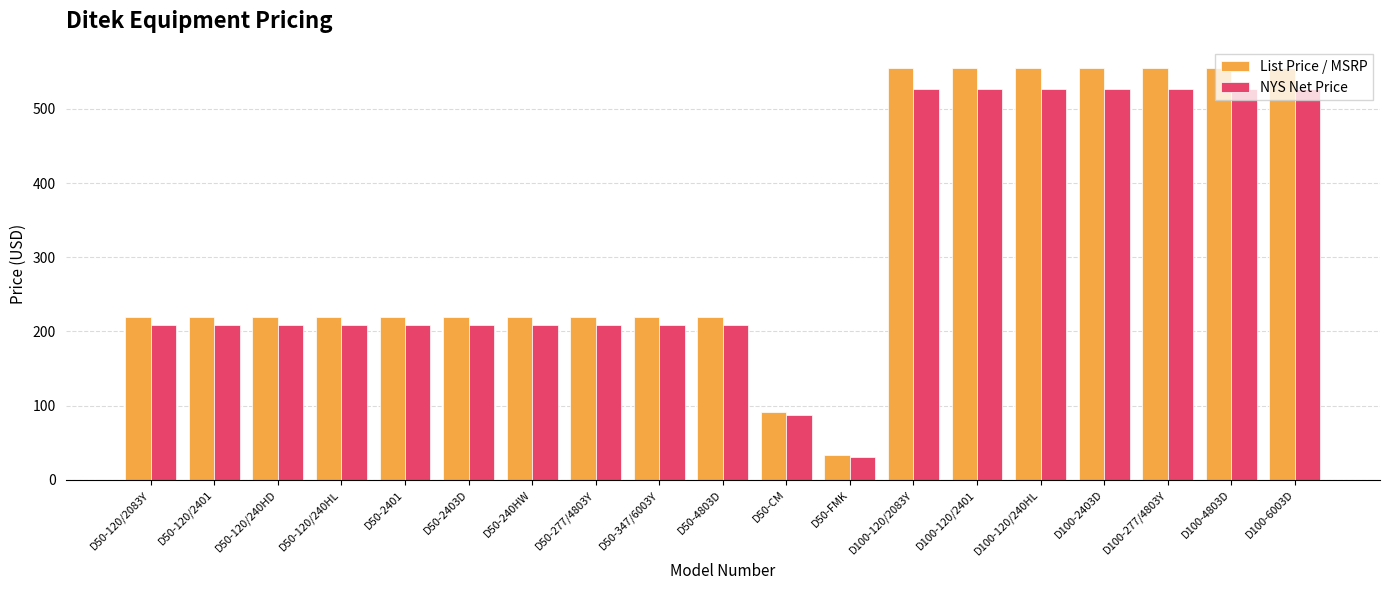

Rank the series by their maximum value, from highest to lowest.

List Price / MSRP, NYS Net Price